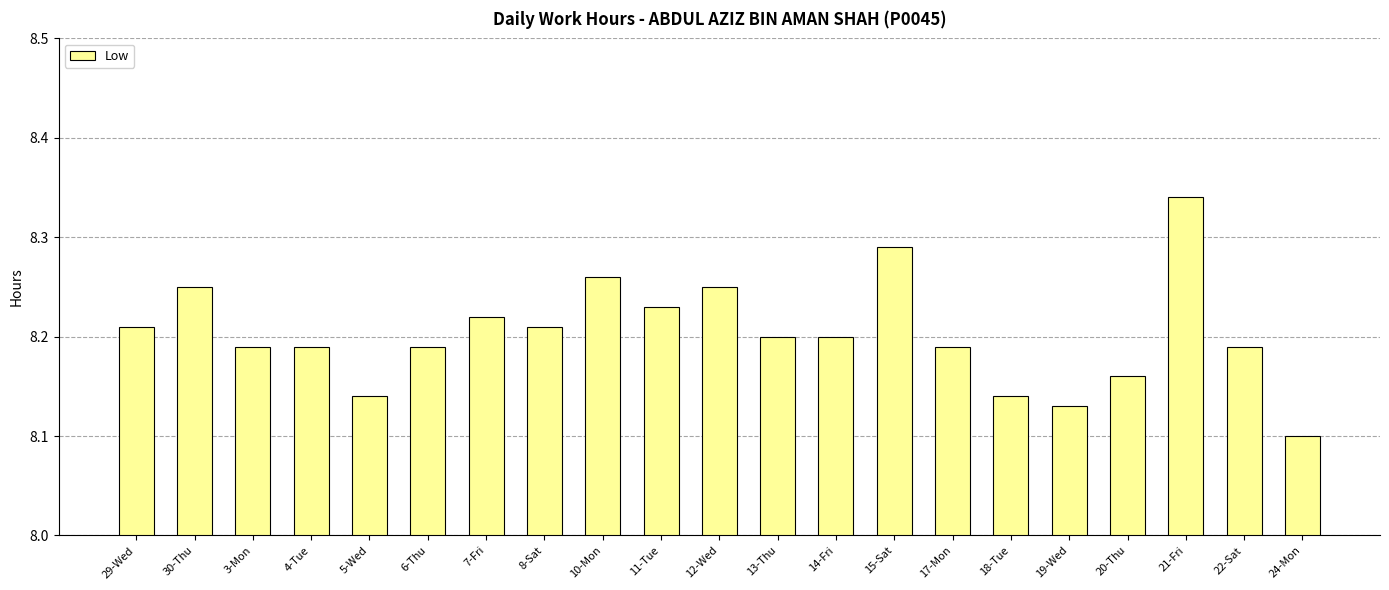

Is it true that the value at 12-Wed is 8.2?

True